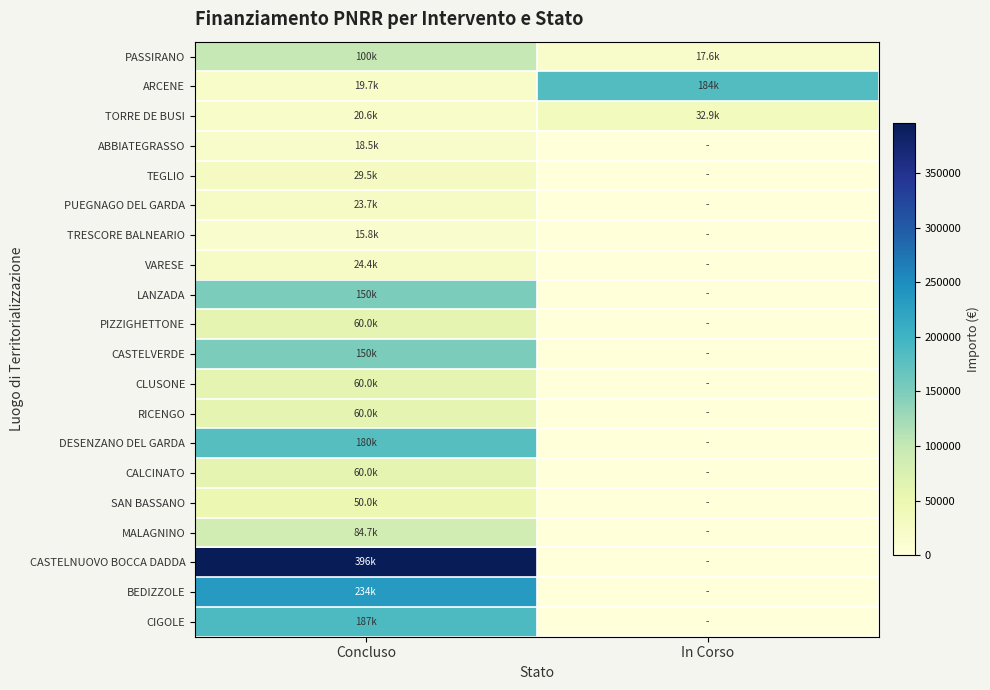

At In Corso, list the series in order from largest to smallest.

ARCENE, TORRE DE BUSI, PASSIRANO, ABBIATEGRASSO, TEGLIO, PUEGNAGO DEL GARDA, TRESCORE BALNEARIO, VARESE, LANZADA, PIZZIGHETTONE, CASTELVERDE, CLUSONE, RICENGO, DESENZANO DEL GARDA, CALCINATO, SAN BASSANO, MALAGNINO, CASTELNUOVO BOCCA DADDA, BEDIZZOLE, CIGOLE